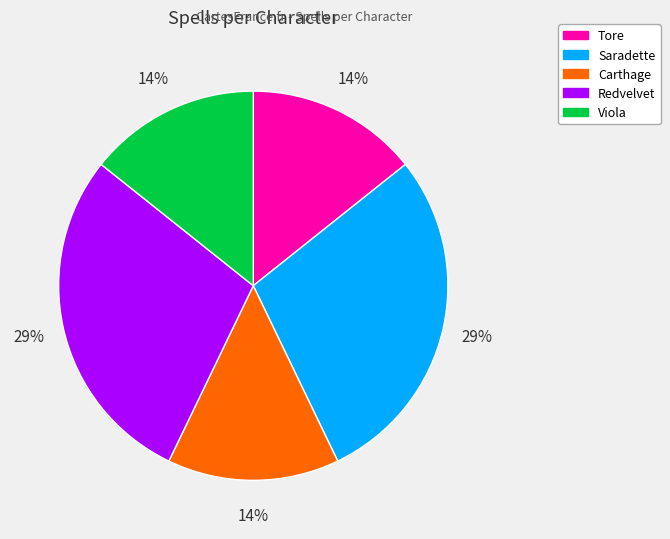

Do Tore and Viola together represent more than half of the pie?

No